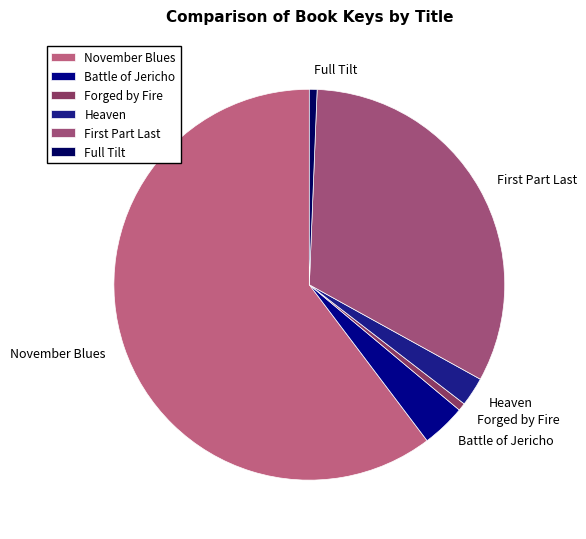

Which has a higher value, Forged by Fire or Battle of Jericho?

Battle of Jericho